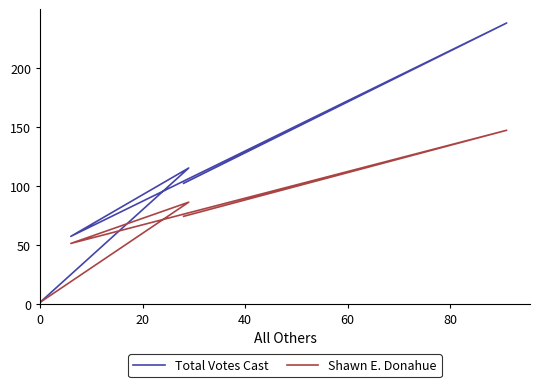

What is the maximum value for Shawn E. Donahue?

147